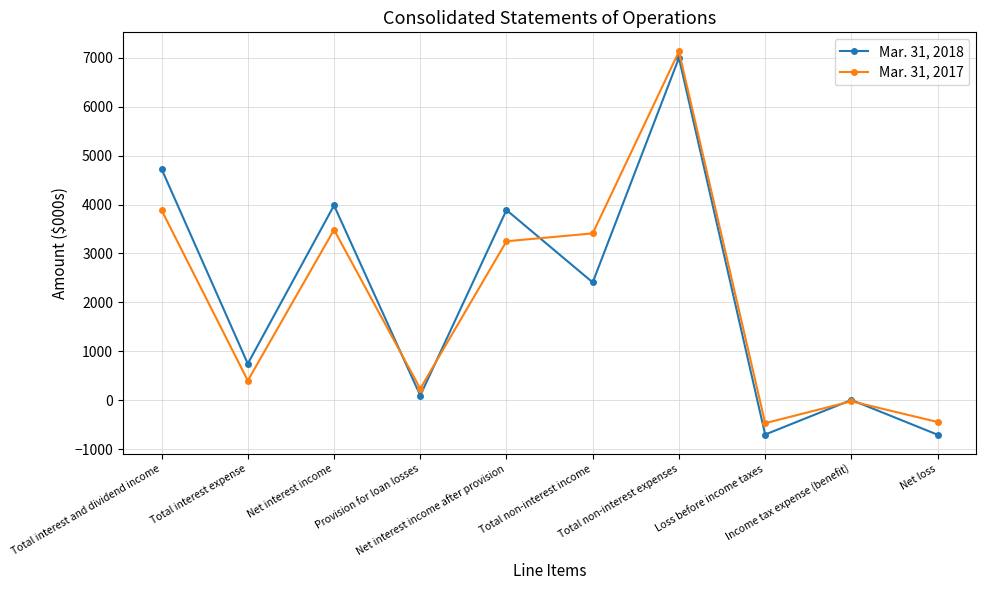

What are all the series names shown in the legend?

Mar. 31, 2018, Mar. 31, 2017